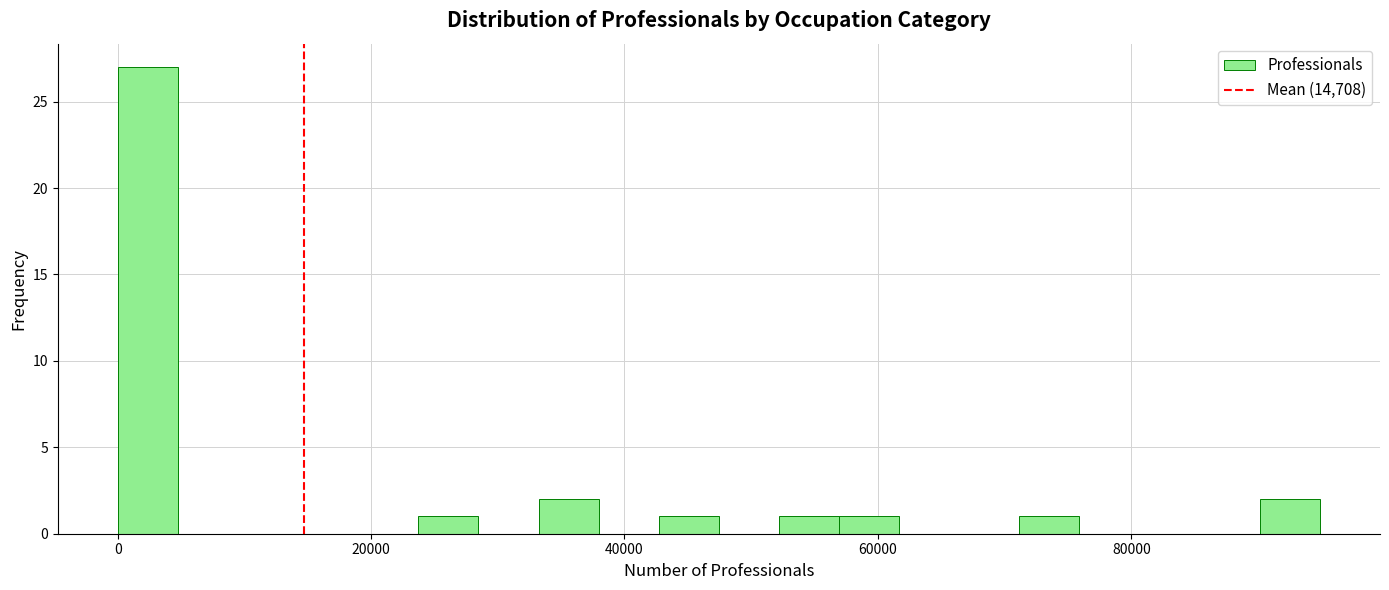

Around what value on the x-axis is the tallest bar? Give the approximate position of its centre, as read against the axis.

2000